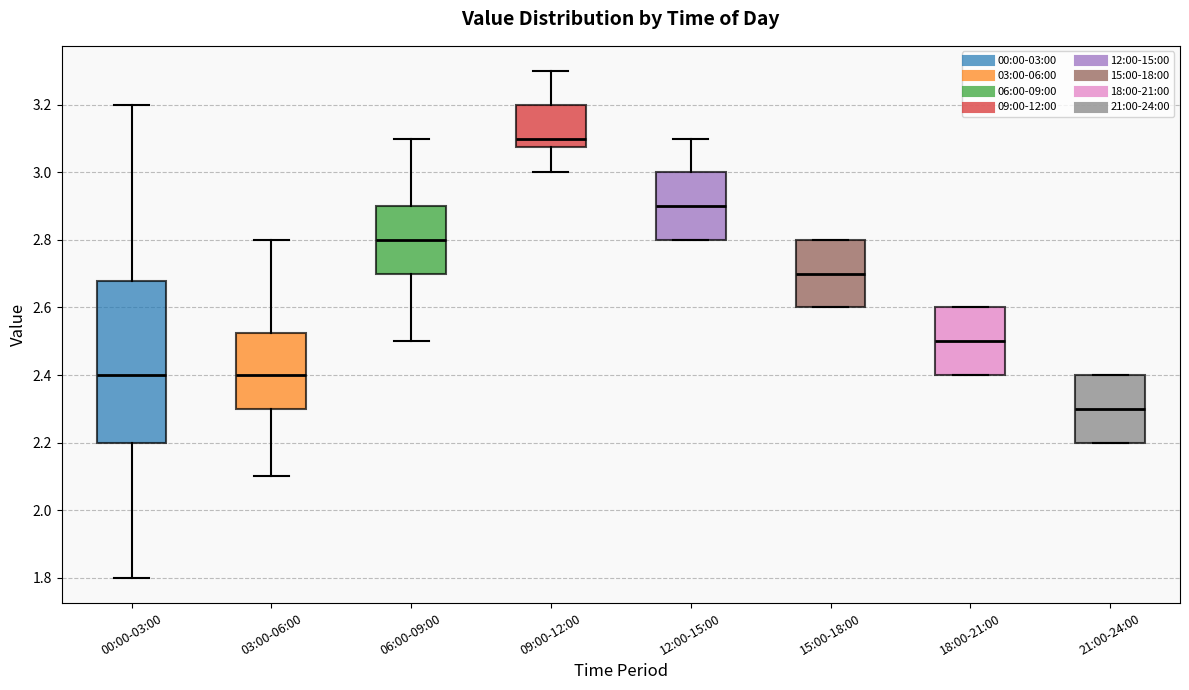

Reading left to right, read every box against the y-axis: the position of its median line, the range the box covers, and the ends of its whiskers. The values are not printed on the chart, so give them approximately, as read against the axis.

00:00-03:00: median 2.40, box 2.20 to 2.68, whiskers 1.80 to 3.20
03:00-06:00: median 2.40, box 2.30 to 2.52, whiskers 2.10 to 2.80
06:00-09:00: median 2.80, box 2.70 to 2.90, whiskers 2.50 to 3.10
09:00-12:00: median 3.10, box 3.08 to 3.20, whiskers 3.00 to 3.30
12:00-15:00: median 2.90, box 2.80 to 3.00, whiskers 2.80 to 3.10
15:00-18:00: median 2.70, box 2.60 to 2.80, whiskers 2.60 to 2.80
18:00-21:00: median 2.50, box 2.40 to 2.60, whiskers 2.40 to 2.60
21:00-24:00: median 2.30, box 2.20 to 2.40, whiskers 2.20 to 2.40